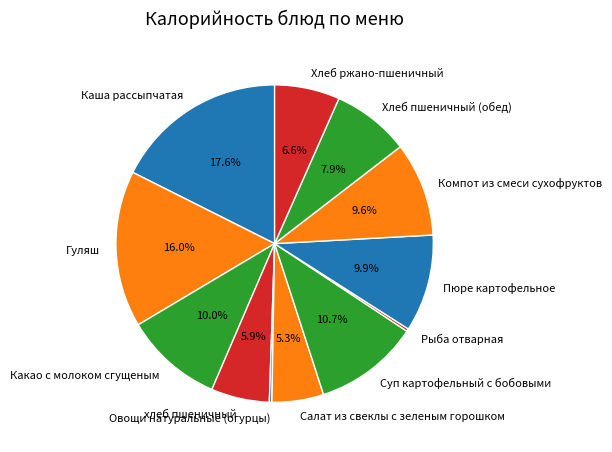

To the nearest percent, what is the combined percentage of Гуляш and Хлеб ржано-пшеничный?

23%